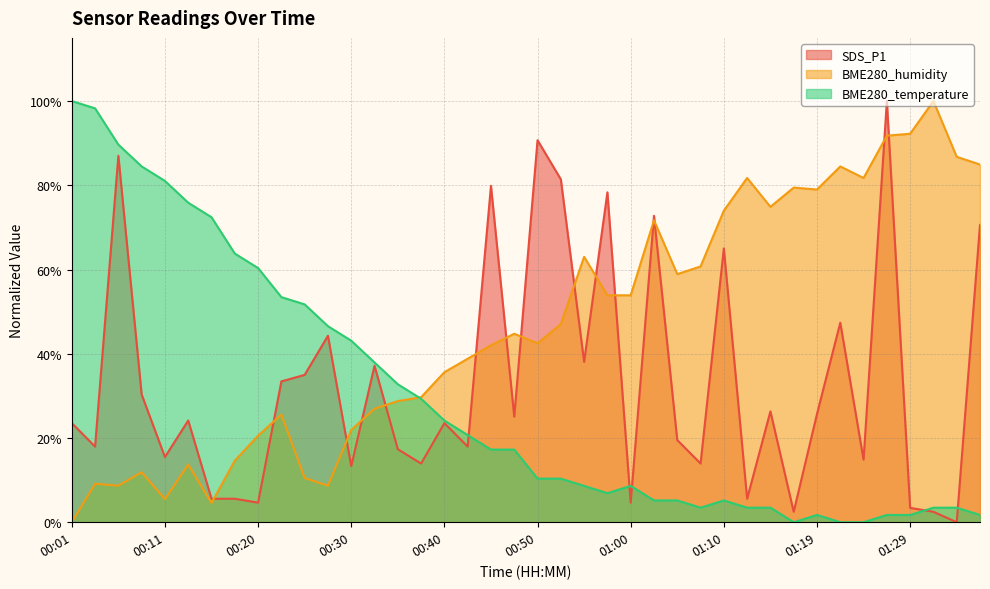

Rank the series by their maximum value, from highest to lowest.

SDS_P1, BME280_humidity, BME280_temperature